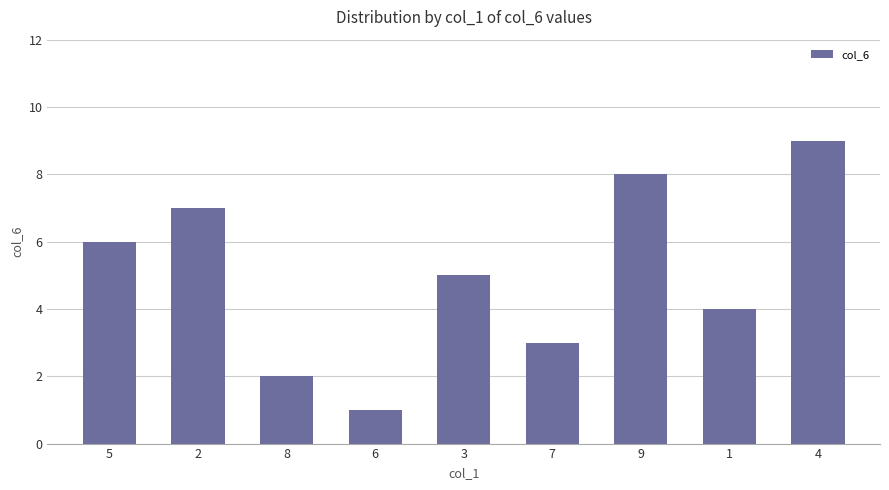

The chart shows a value of 1 at 7. True or false?

False